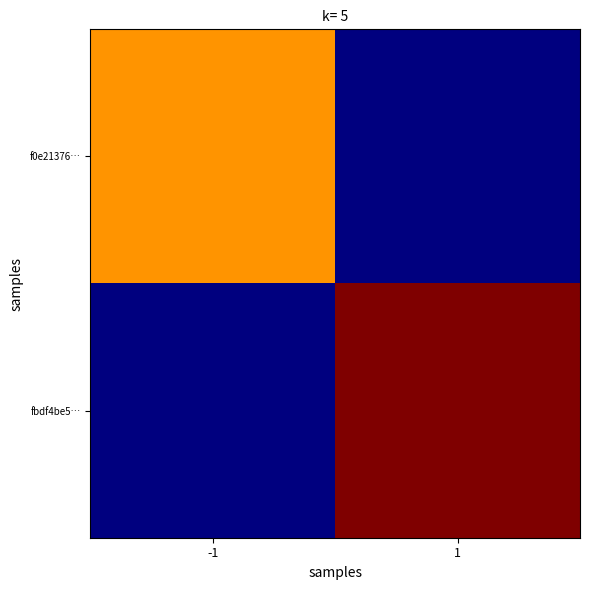

Which label corresponds to the smallest value in the chart?

1